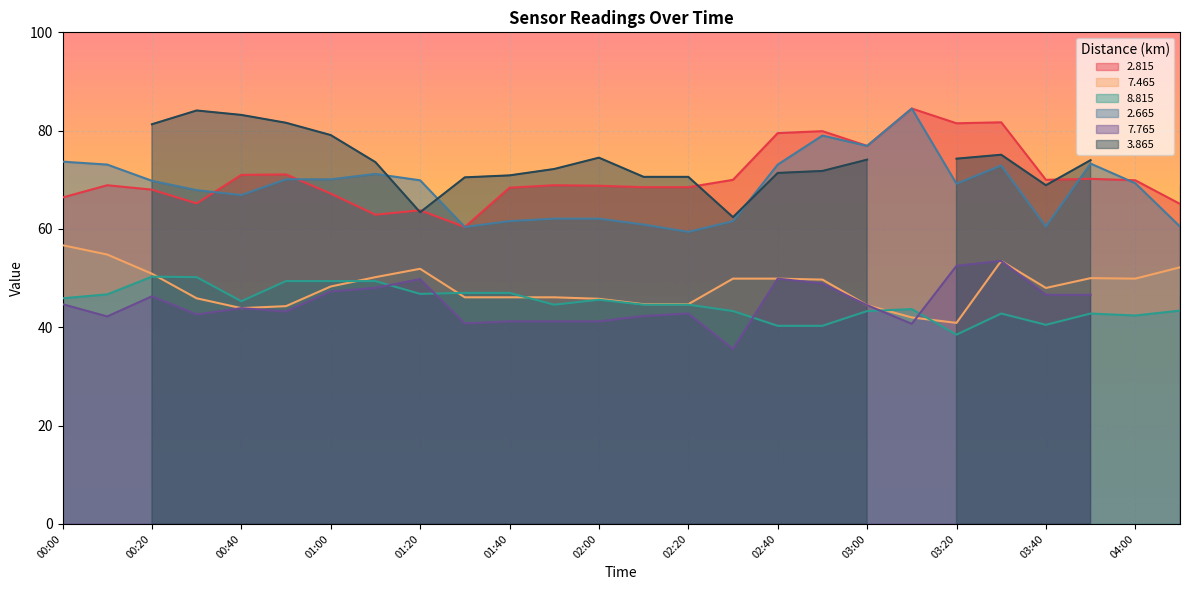

What is the label of the 15th point from the right?

01:50